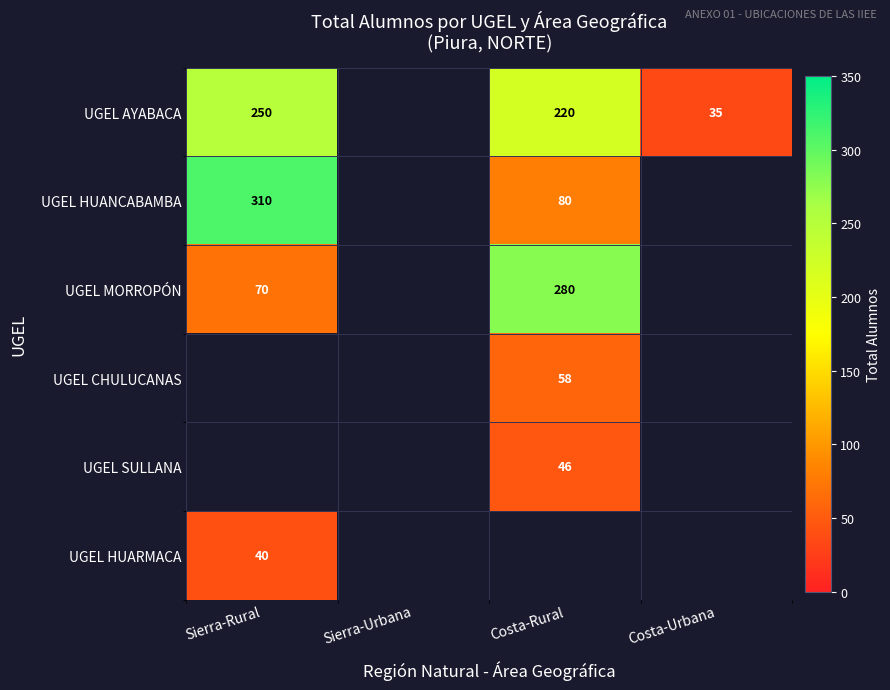

The value of UGEL MORROPÓN at Sierra-Rural is 17. True or false?

False